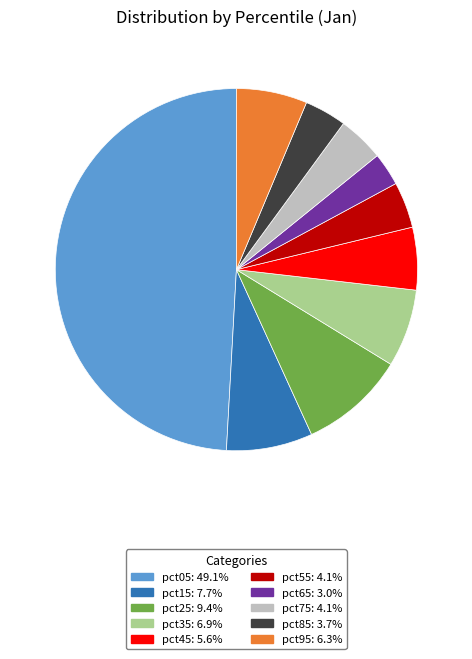

Does pct65 represent more than half of the total?

No